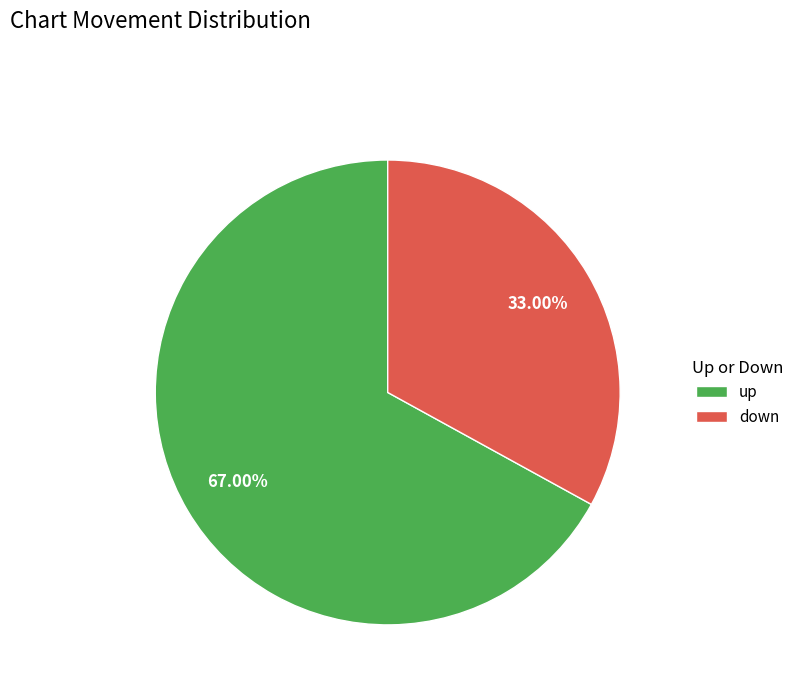

Which slice is the smallest?

down